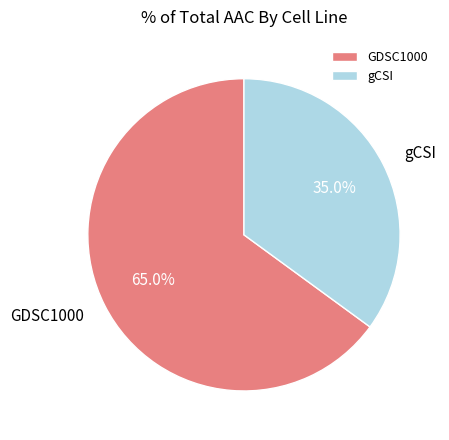

Is there any slice that represents more than half of the pie?

Yes